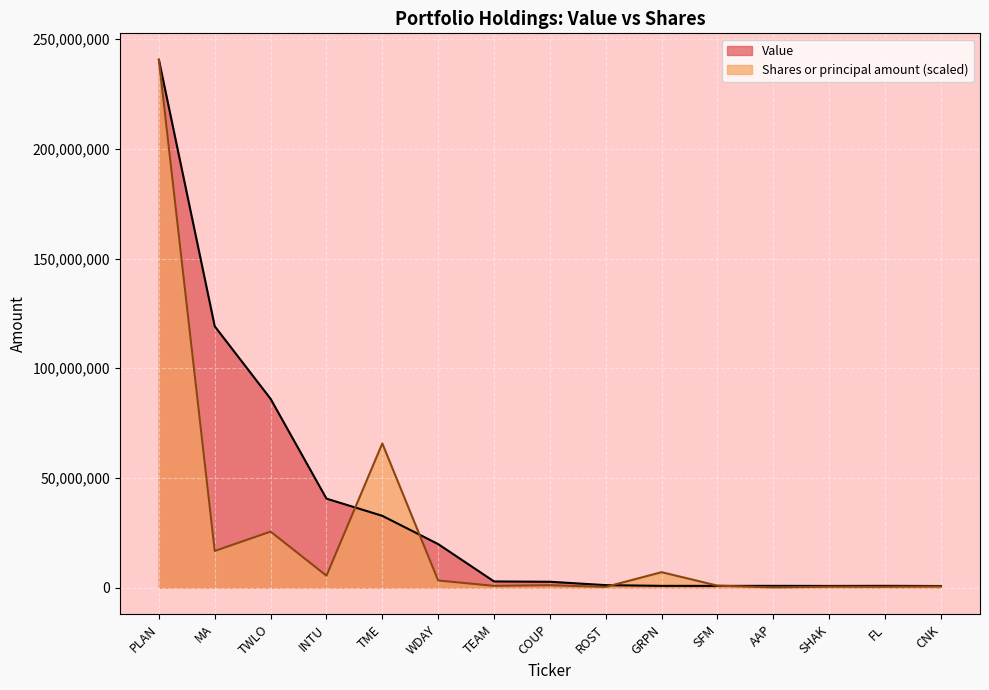

True or false: Value has more than 2 points higher than both neighbors.

False